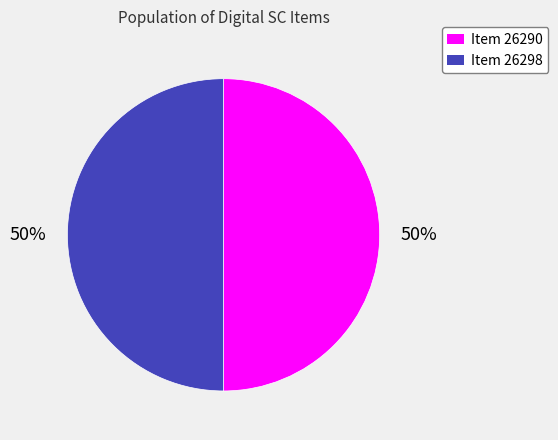

Approximately how many times larger is the value at Item 26298 compared to Item 26290?

1.0